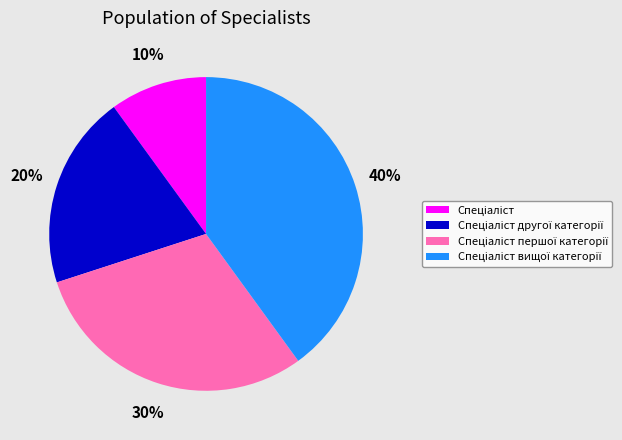

Does any single category account for the majority?

No